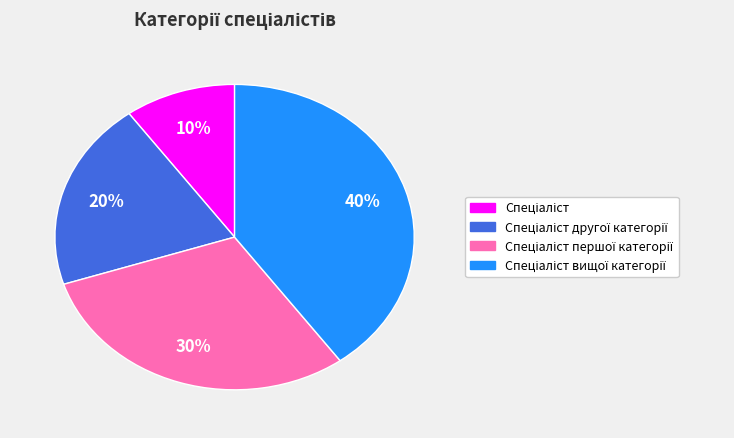

To the nearest percent, what is the difference between the largest and smallest slice percentages?

30%